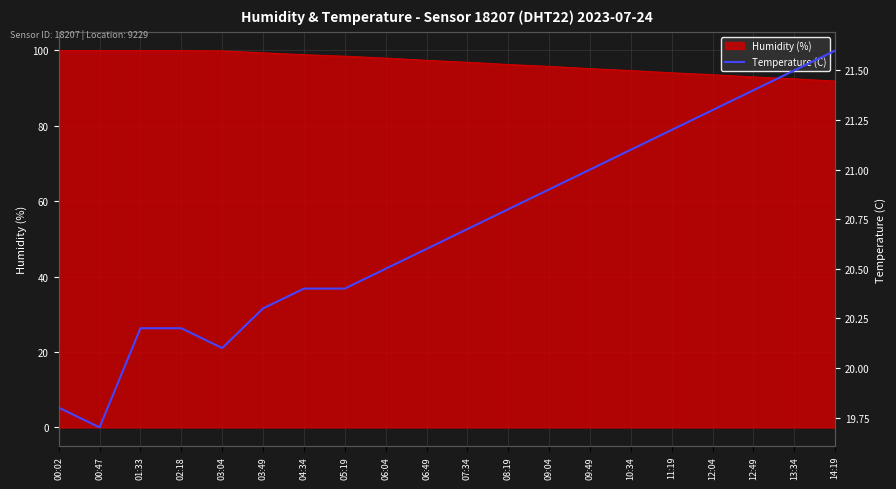

How many values are below 20?

2